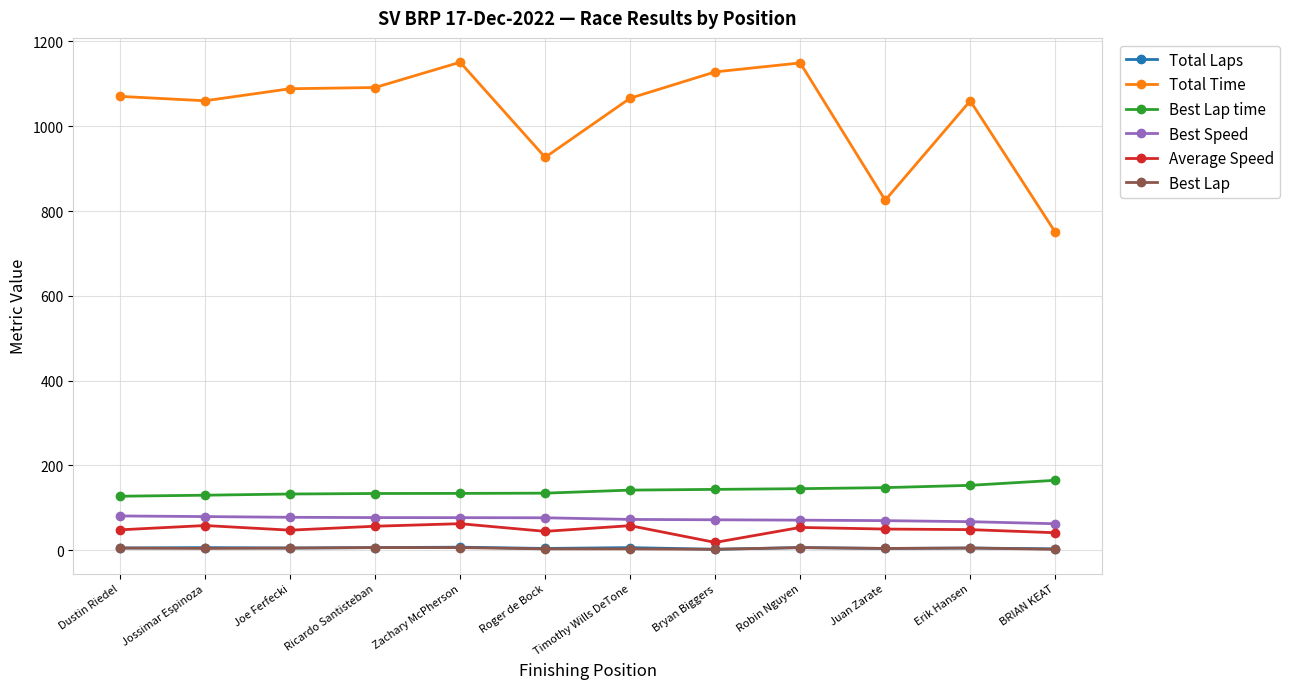

What is the label of the 5th point from the right?

Bryan Biggers